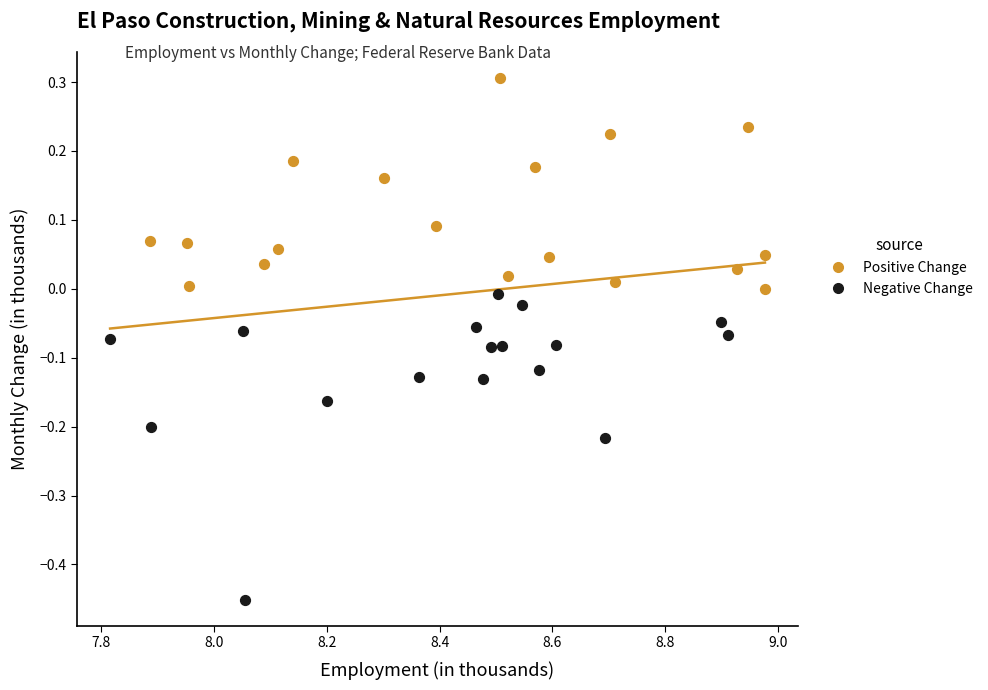

Which series contains the highest Y value?

Positive Change